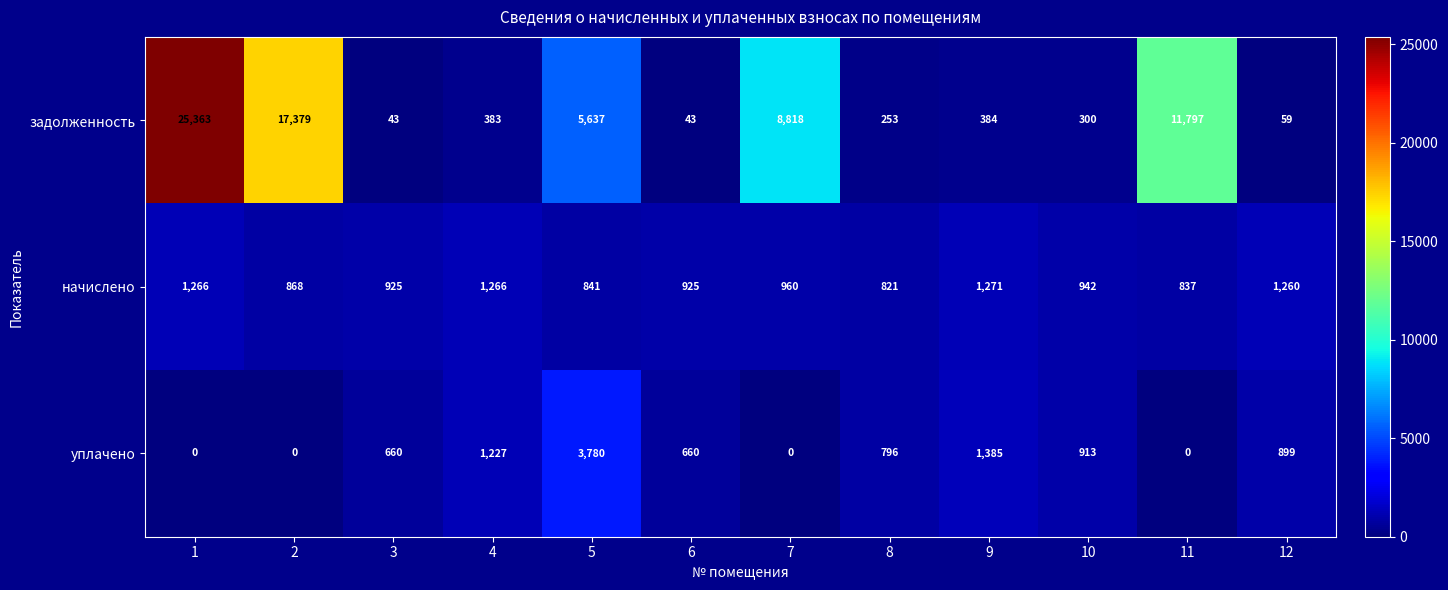

True or false: задолженность has a value of 11797 at 11.

True